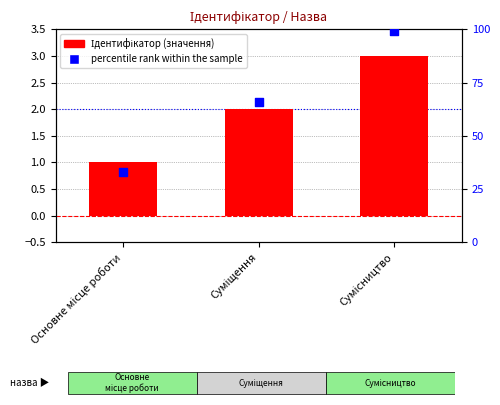

At which category is the sum across all series the highest?

Сумісництво